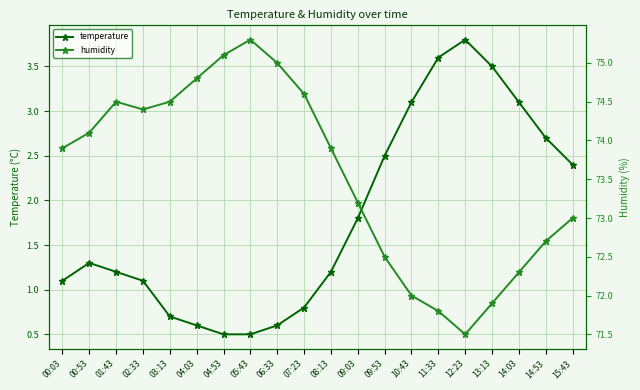

The value of humidity at 04:03 is 74.8. True or false?

True